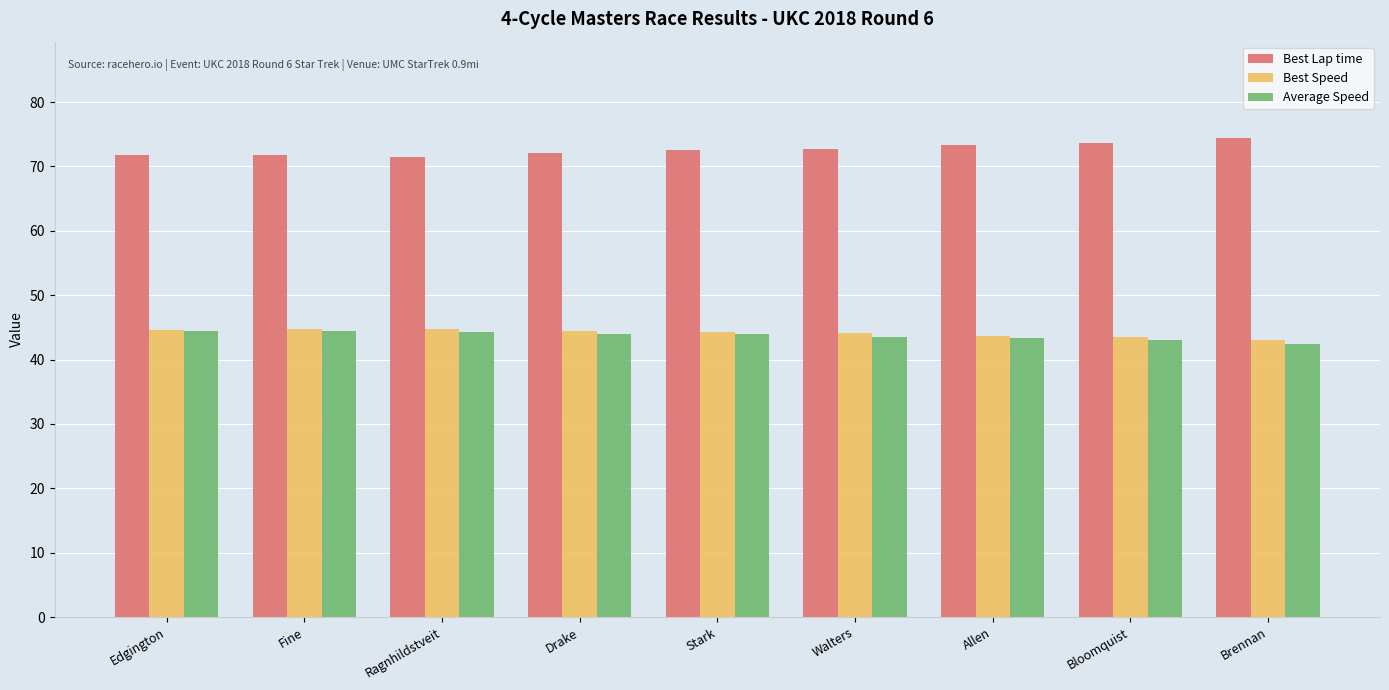

What is the spread (max minus min) of values at Ragnhildstveit?

27.2